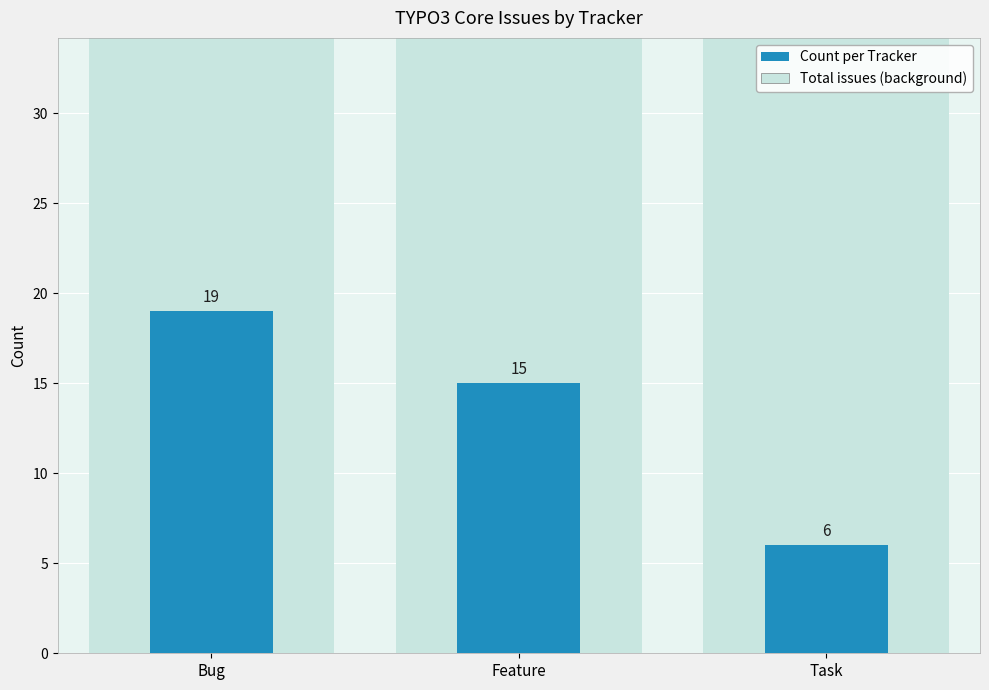

List the labels in order of value, largest first.

Bug, Feature, Task